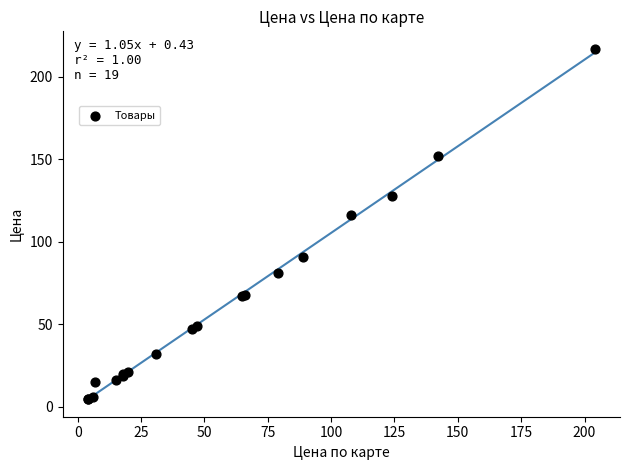

What Y value in the scatter plot is closest to 111?

116